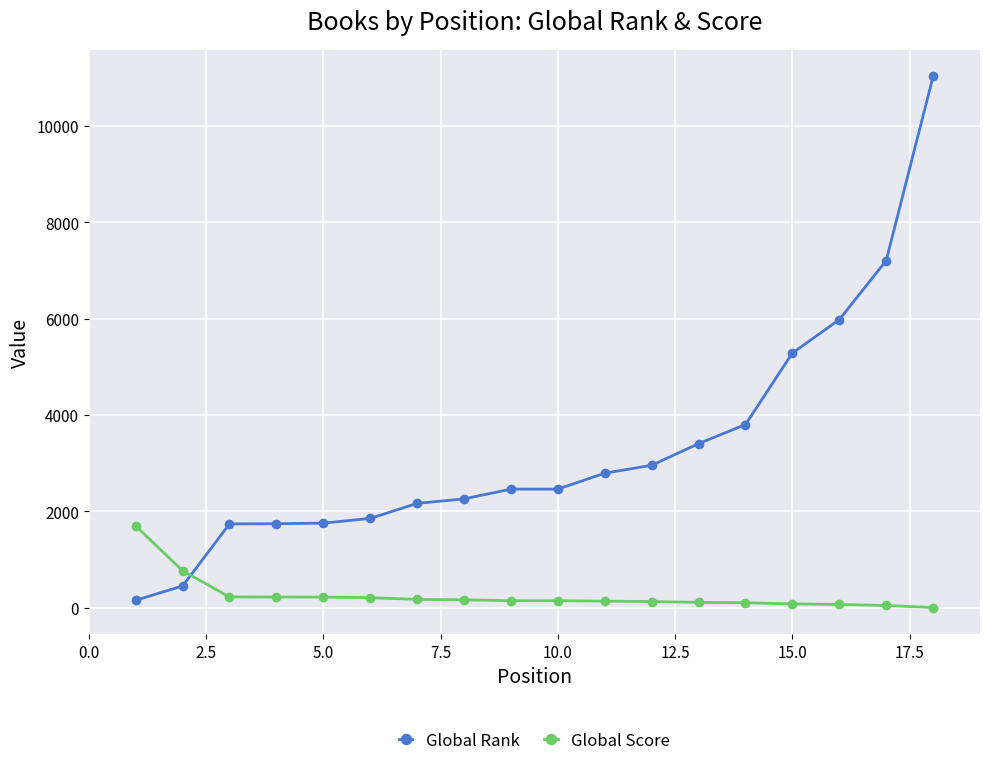

Is this an area chart (filled region under the line)?

No